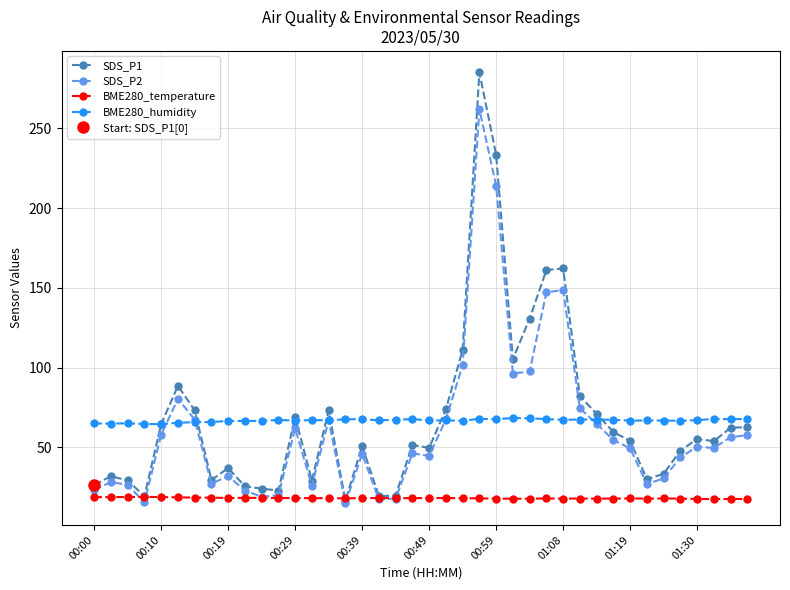

What is the average value of the BME280_humidity series?

66.8